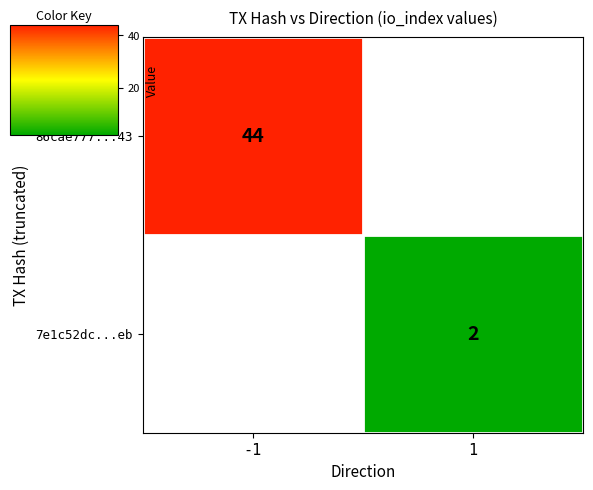

The 7e1c52dc...eb series shows 2 at 1. True or false?

True